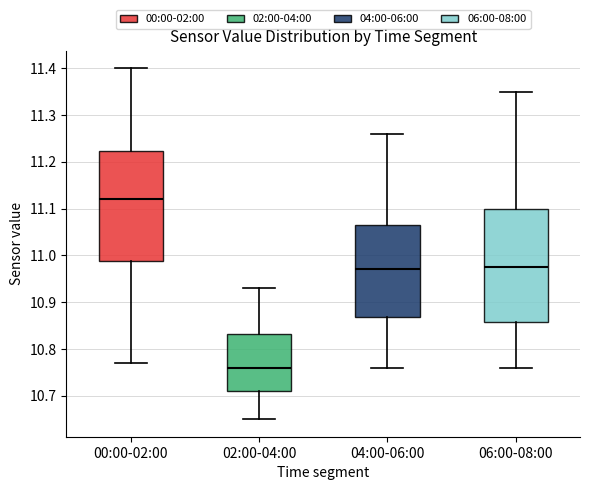

Reading left to right, transcribe this box plot: for each box, give where its median line is, the range the box spans, and where its two whiskers end, as read against the y-axis. The values are not printed on the chart, so give them approximately, as read against the axis.

00:00-02:00: median 11.12, box 10.99 to 11.22, whiskers 10.77 to 11.40
02:00-04:00: median 10.76, box 10.71 to 10.83, whiskers 10.65 to 10.93
04:00-06:00: median 10.97, box 10.87 to 11.07, whiskers 10.76 to 11.26
06:00-08:00: median 10.98, box 10.86 to 11.10, whiskers 10.76 to 11.35